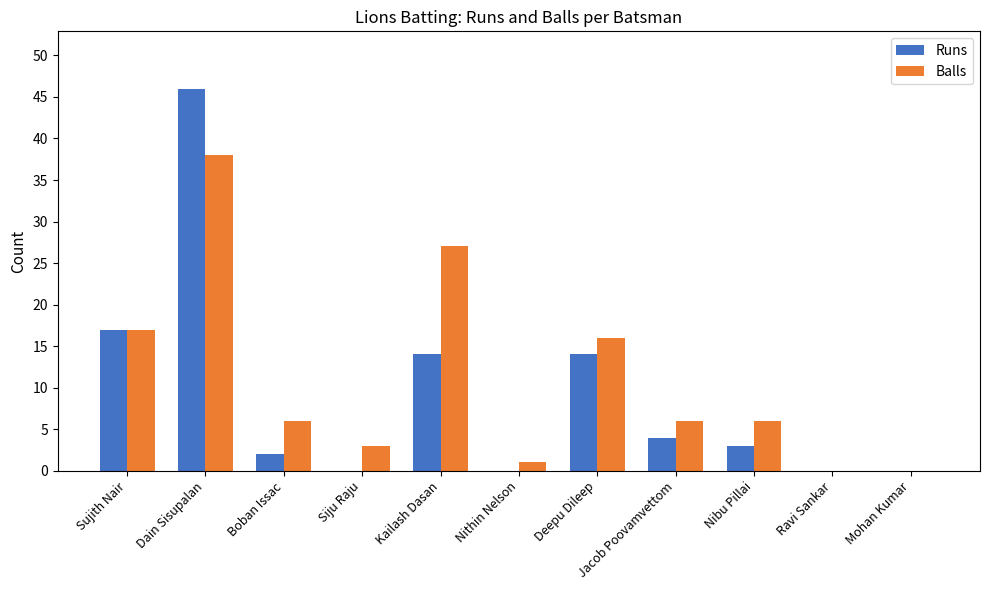

What is the total value across all series at Jacob Poovamvettom?

10